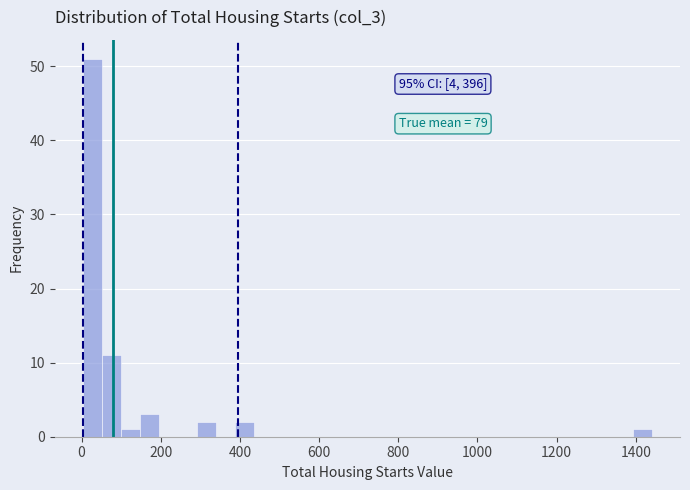

Read against the x-axis, roughly where is the centre of the tallest bar?

20